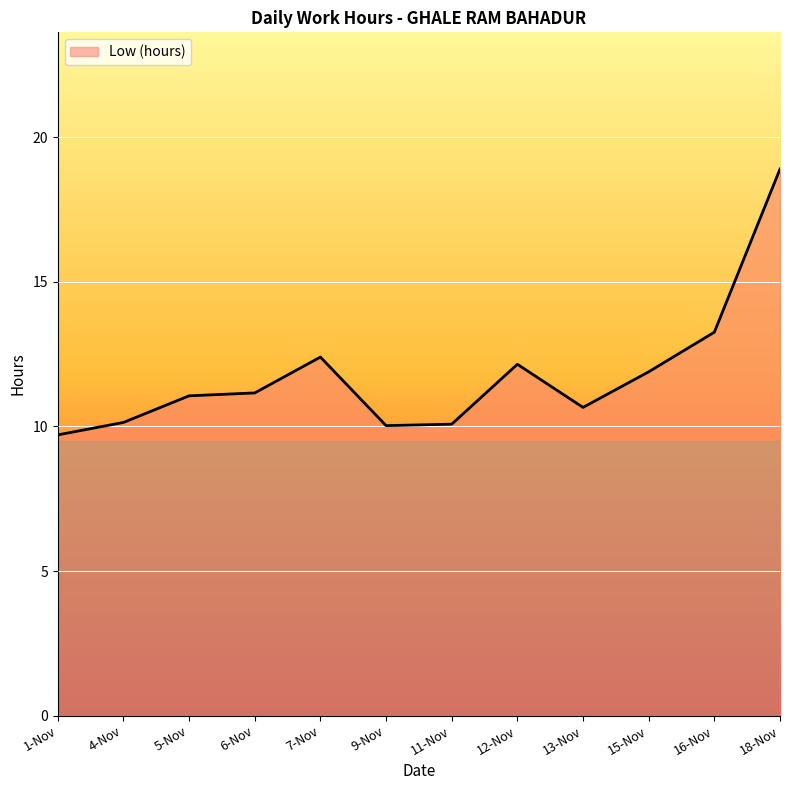

What is the maximum value shown in the chart?

18.9